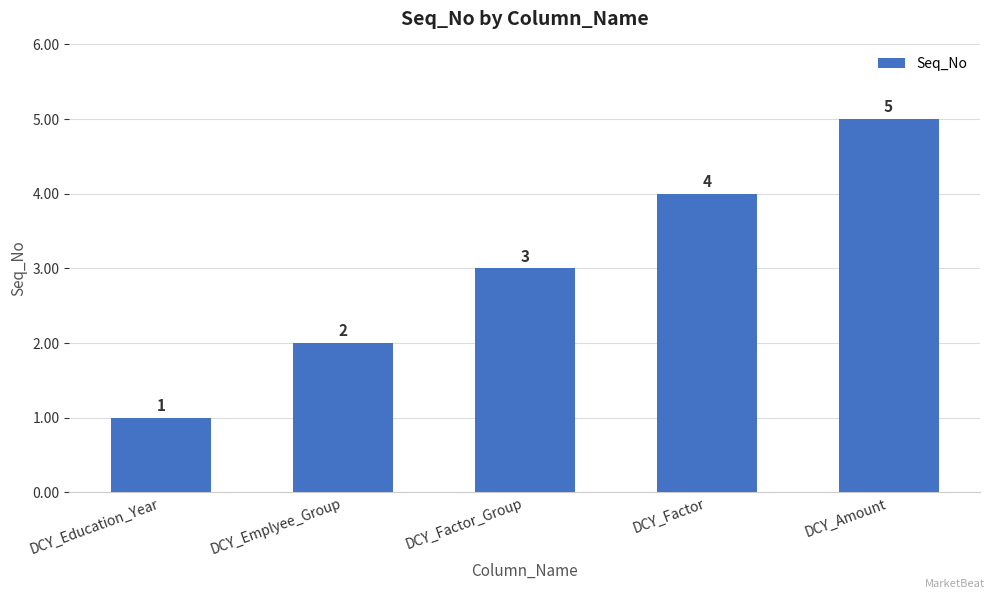

The value at DCY_Factor_Group is 1. True or false?

False